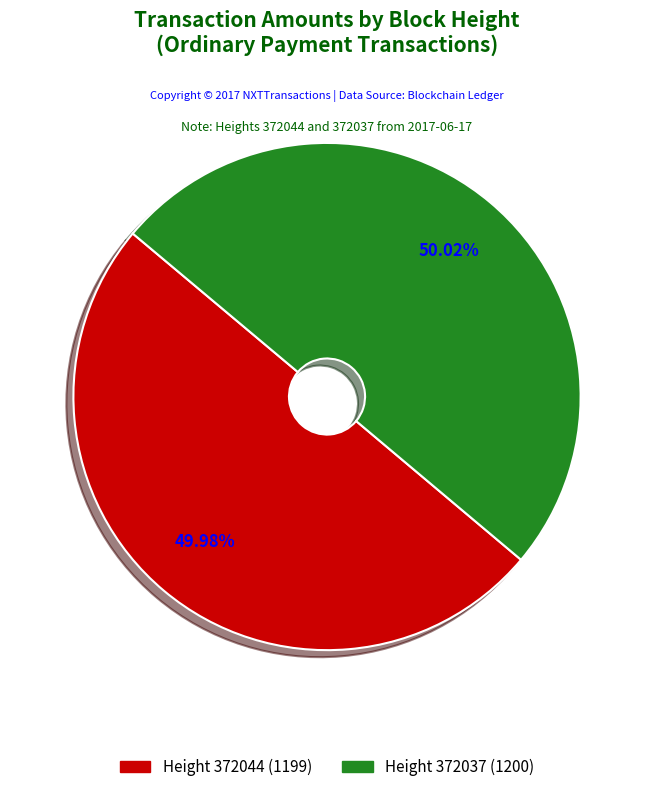

Does any single category account for the majority?

Yes